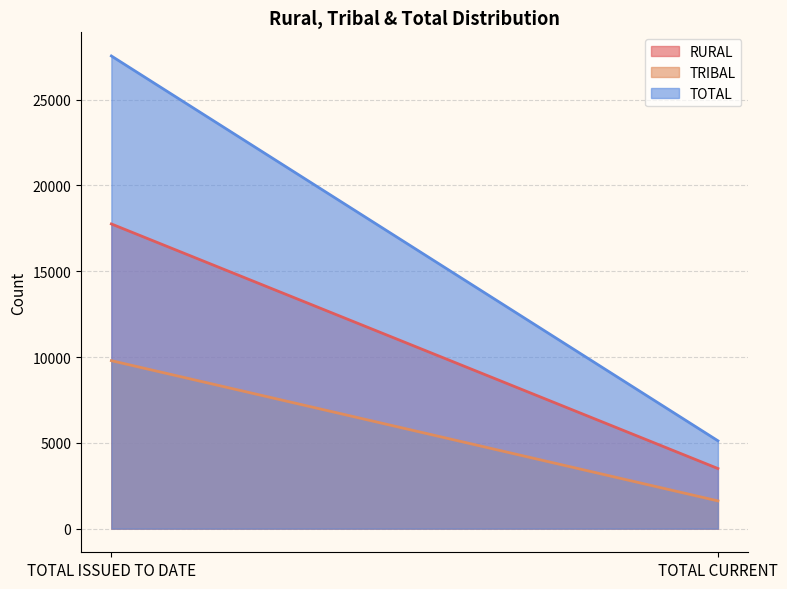

At TOTAL CURRENT, list the series in order from largest to smallest.

TOTAL, RURAL, TRIBAL